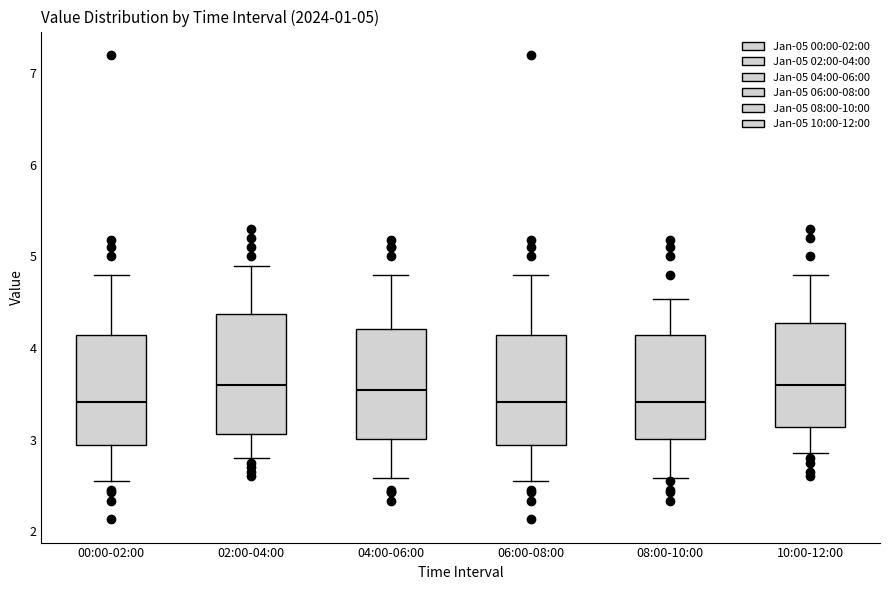

Which box is the tallest, from its lower edge to its upper edge?

02:00-04:00